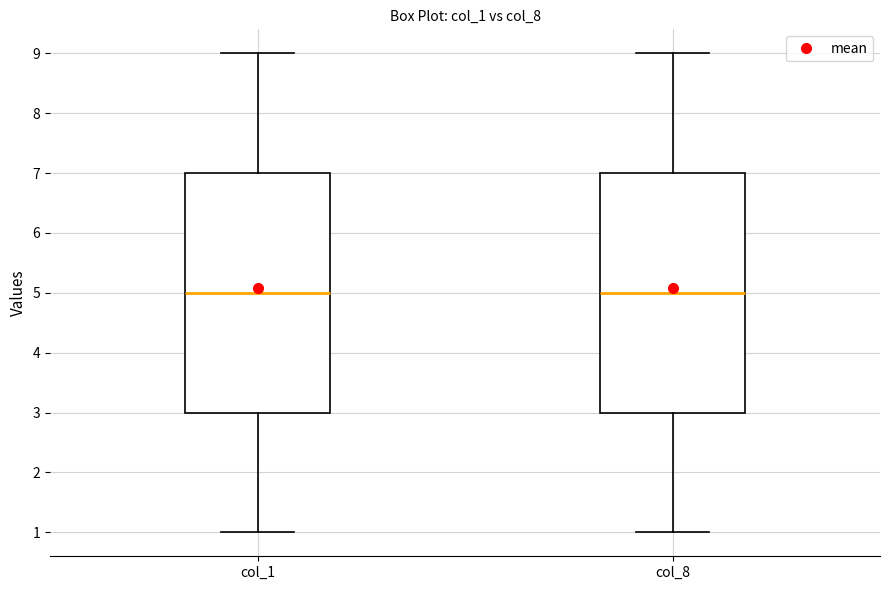

Reading left to right, read every box against the y-axis: the position of its median line, the range the box covers, and the ends of its whiskers. The values are not printed on the chart, so give them approximately, as read against the axis.

col_1: median 5, box 3 to 7, whiskers 1 to 9
col_8: median 5, box 3 to 7, whiskers 1 to 9